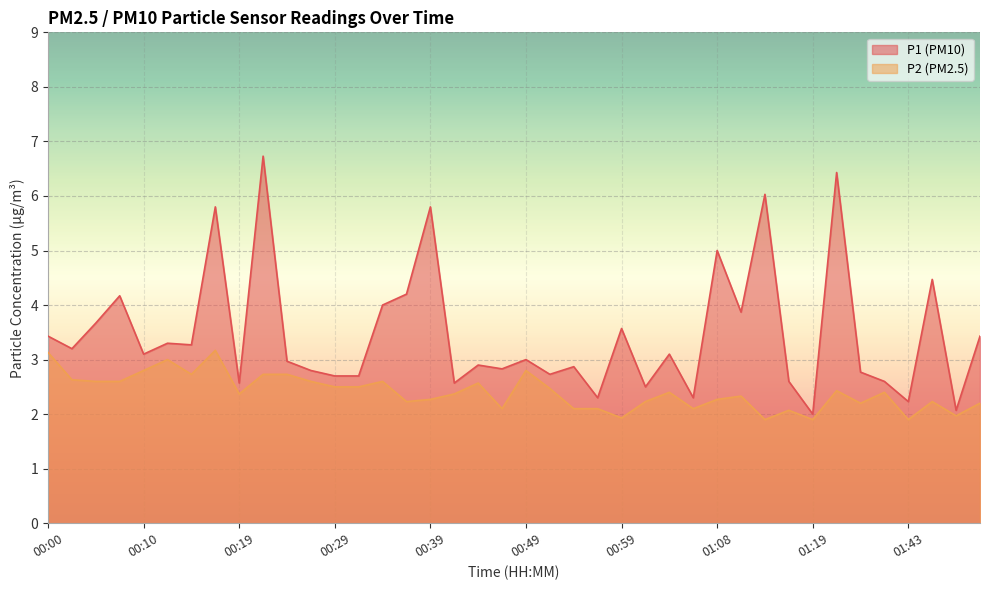

Which series changed the most between 00:31 and 00:44?

P1